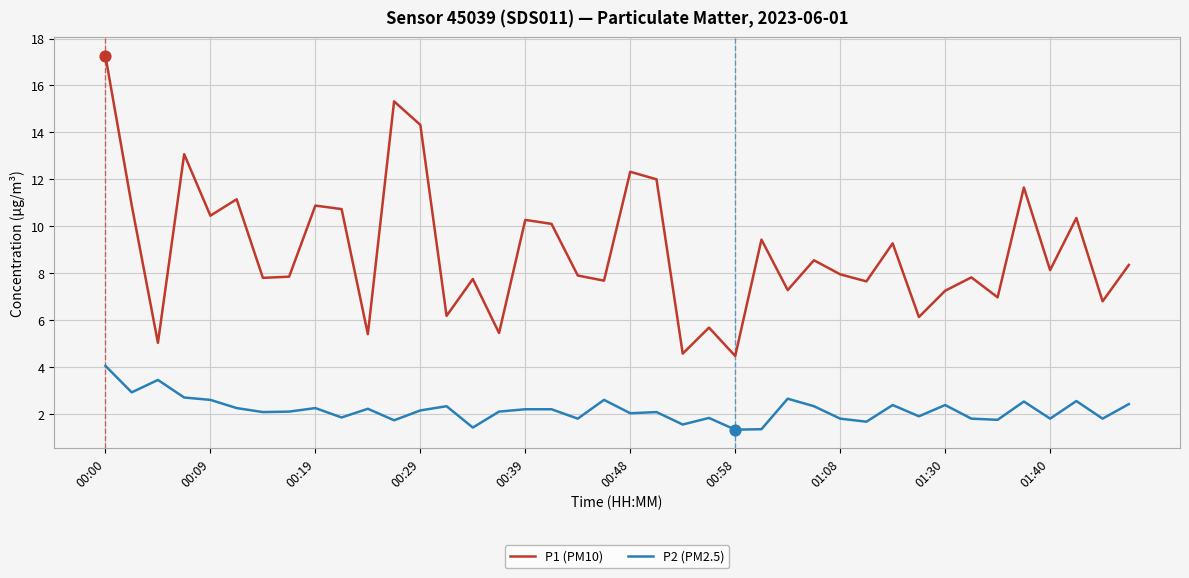

Which series has the largest total across all categories?

P1 (PM10)